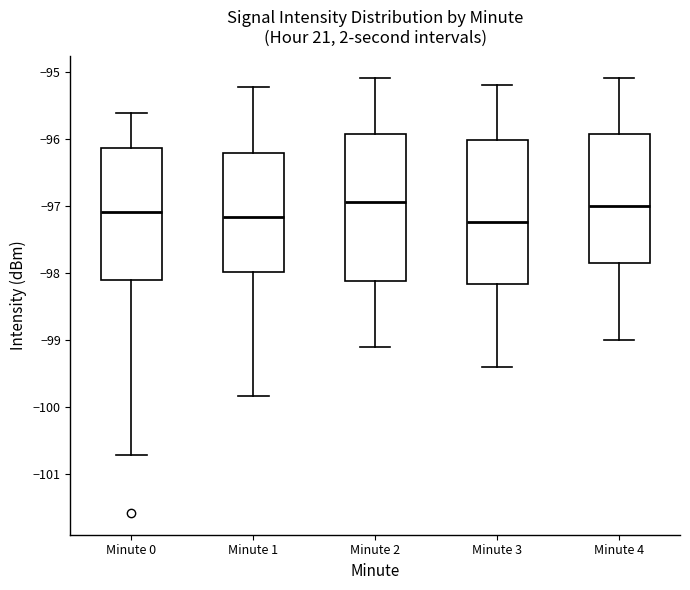

Reading left to right, read every box against the y-axis: the position of its median line, the range the box covers, and the ends of its whiskers. The values are not printed on the chart, so give them approximately, as read against the axis.

Minute 0: median -97.1, box -98.1 to -96.1, whiskers -100.7 to -95.6
Minute 1: median -97.2, box -98.0 to -96.2, whiskers -99.8 to -95.2
Minute 2: median -96.9, box -98.1 to -95.9, whiskers -99.1 to -95.1
Minute 3: median -97.2, box -98.2 to -96.0, whiskers -99.4 to -95.2
Minute 4: median -97.0, box -97.8 to -95.9, whiskers -99.0 to -95.1